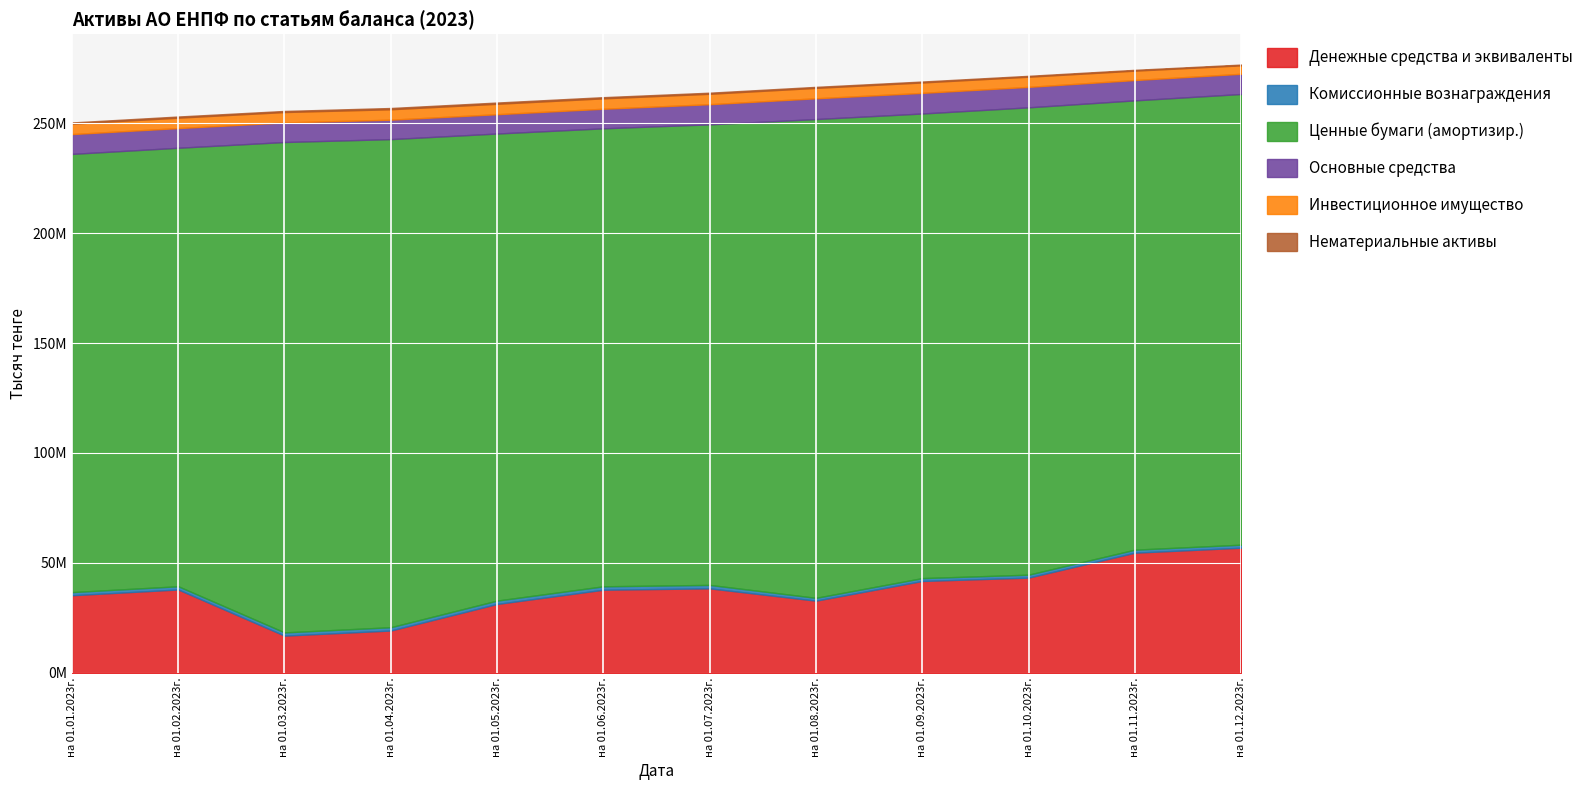

At which category is the sum across all series the highest?

на 01.12.2023г.